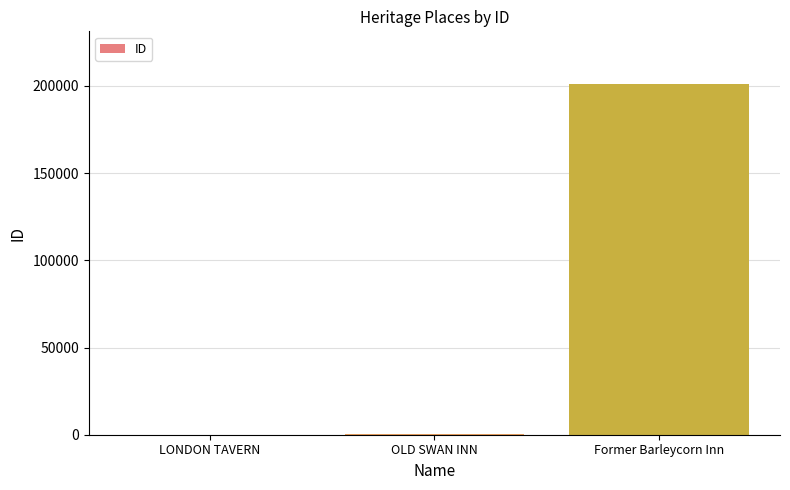

Is it true that the value at Former Barleycorn Inn is 201146?

True